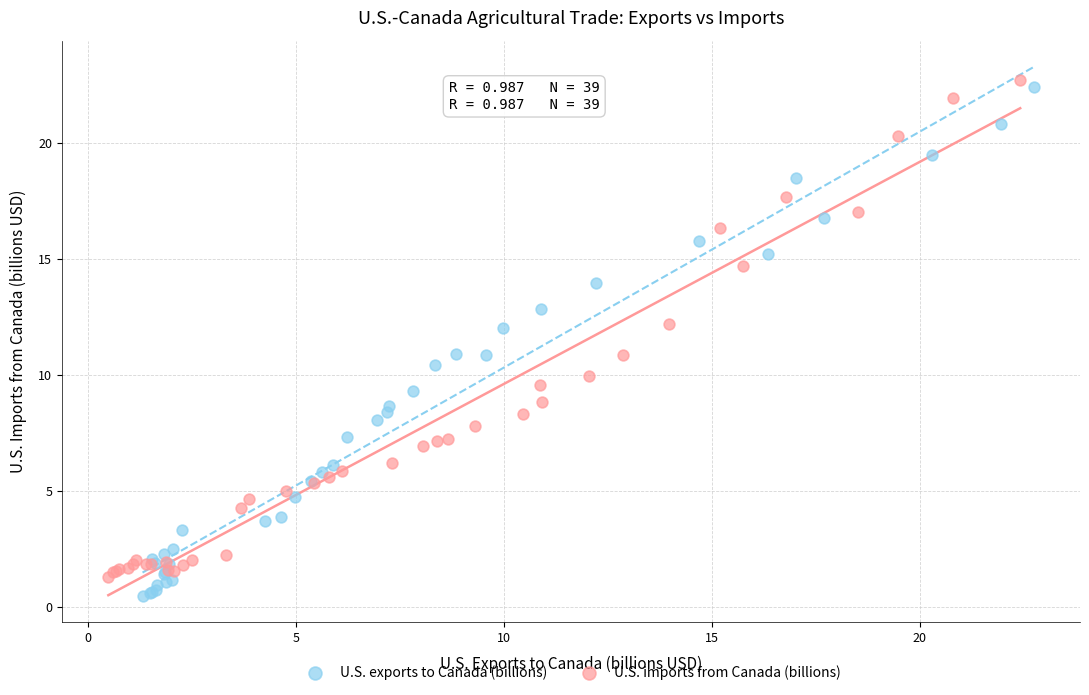

Which series contains the lowest Y value?

U.S. exports to Canada (billions)